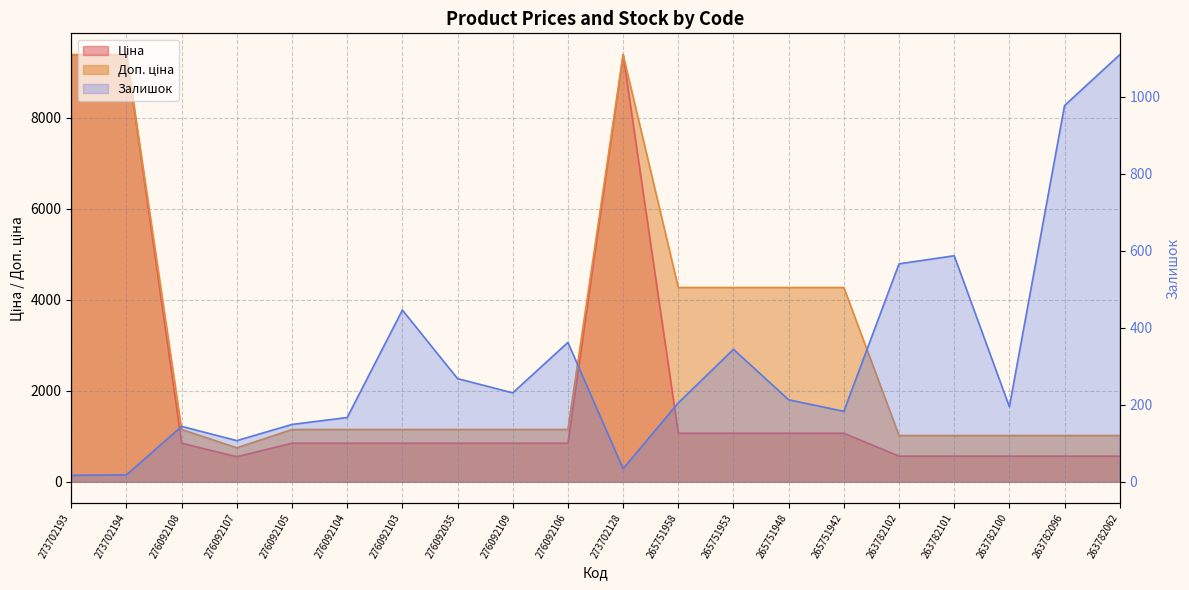

Reading left to right, extract all data points from this chart.

Ціна: 9384.0	9384.0	848.4	551.5	848.4	848.4	848.4	848.4	848.4	848.4	9384.0	1067.3	1067.3	1067.3	1067.3	564.0	564.0	564.0	564.0	564.0
Доп. ціна: 9384.0	9384.0	1149.7	747.0	1149.7	1149.7	1149.7	1149.7	1149.7	1149.7	9384.0	4269.4	4269.4	4269.4	4269.4	1017.8	1017.8	1017.8	1017.8	1017.8
Залишок: 17.0	18.0	144.0	107.0	149.0	167.0	446.0	268.0	231.0	362.0	34.0	205.0	344.0	213.0	183.0	566.0	587.0	195.0	977.0	1109.0